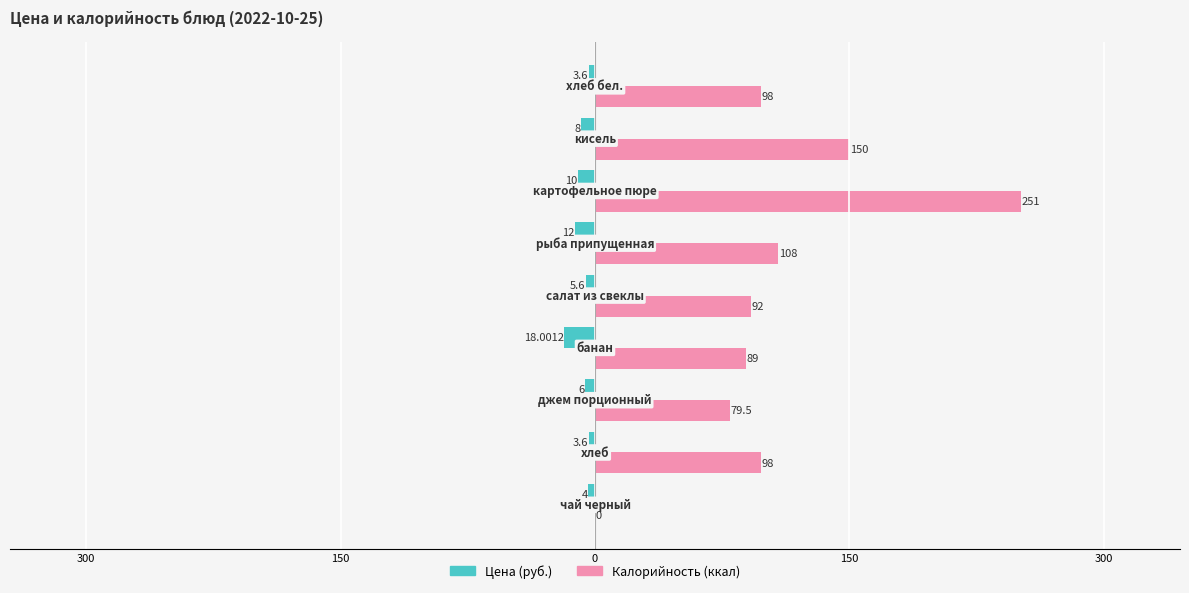

What are all the series names shown in the legend?

Цена (руб.), Калорийность (ккал)